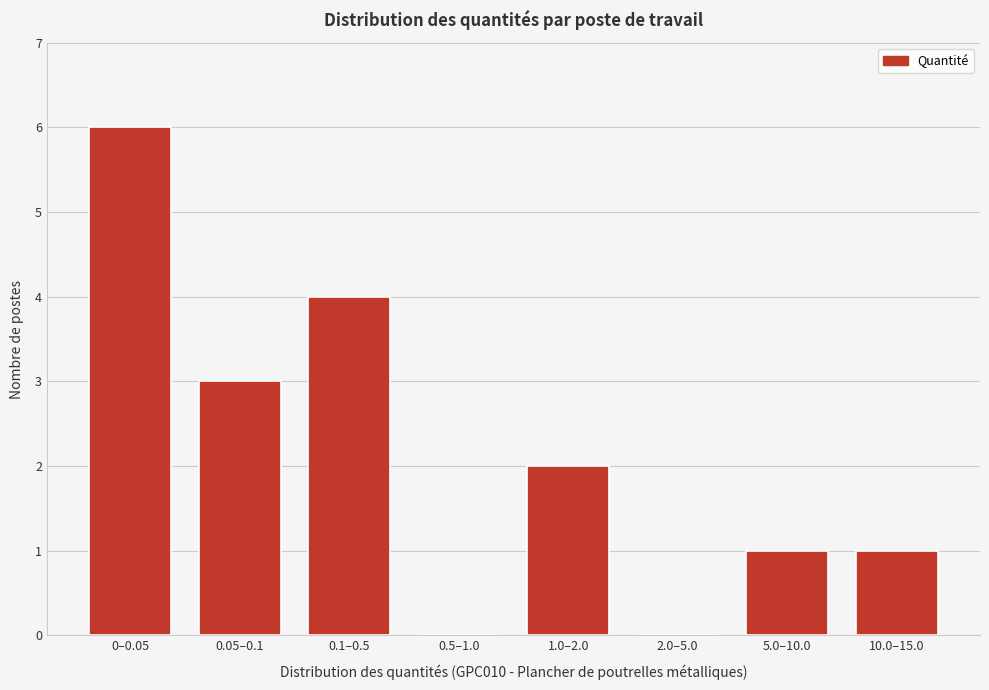

Reading right to left, list all the values displayed in this chart.

10.0–15.0=1	5.0–10.0=1	2.0–5.0=0	1.0–2.0=2	0.5–1.0=0	0.1–0.5=4	0.05–0.1=3	0–0.05=6